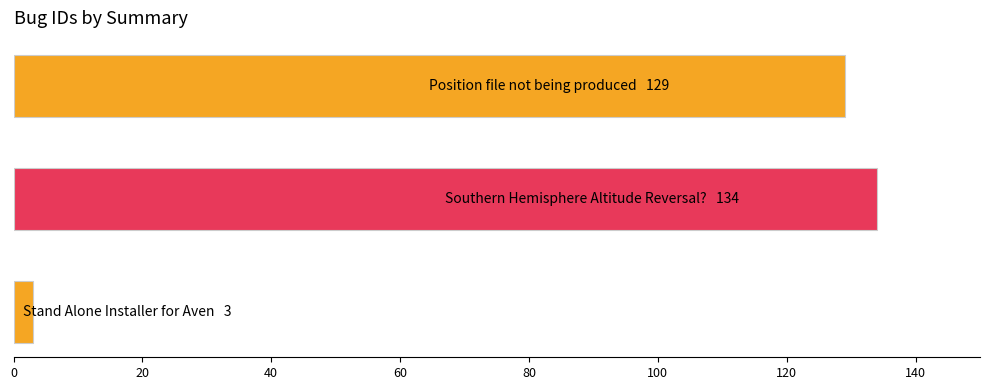

Reading top to bottom, extract all data points from this chart.

129	134	3